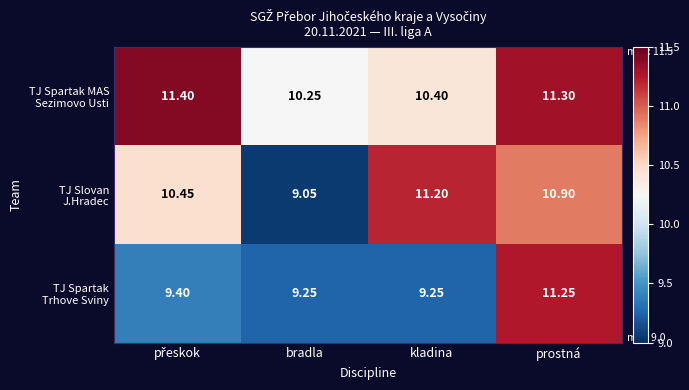

At which category is the sum across all series the highest?

prostná